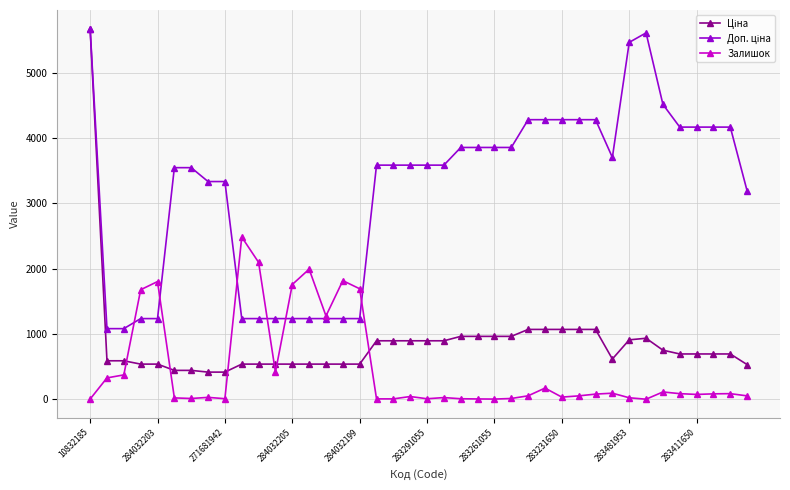

How many series are shown in this chart?

3